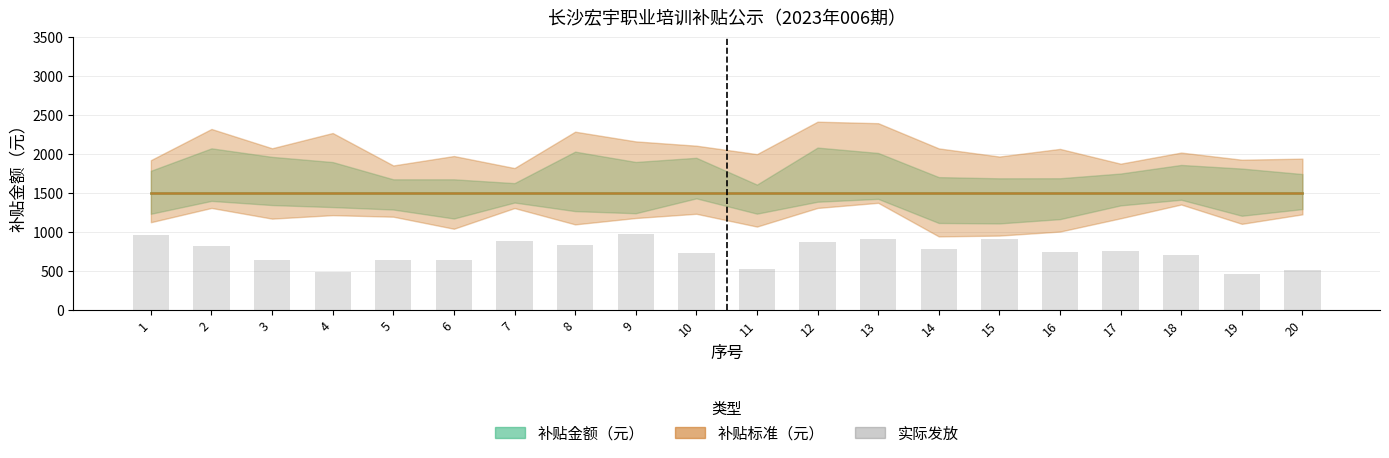

What is the maximum value shown in the chart?

982.3